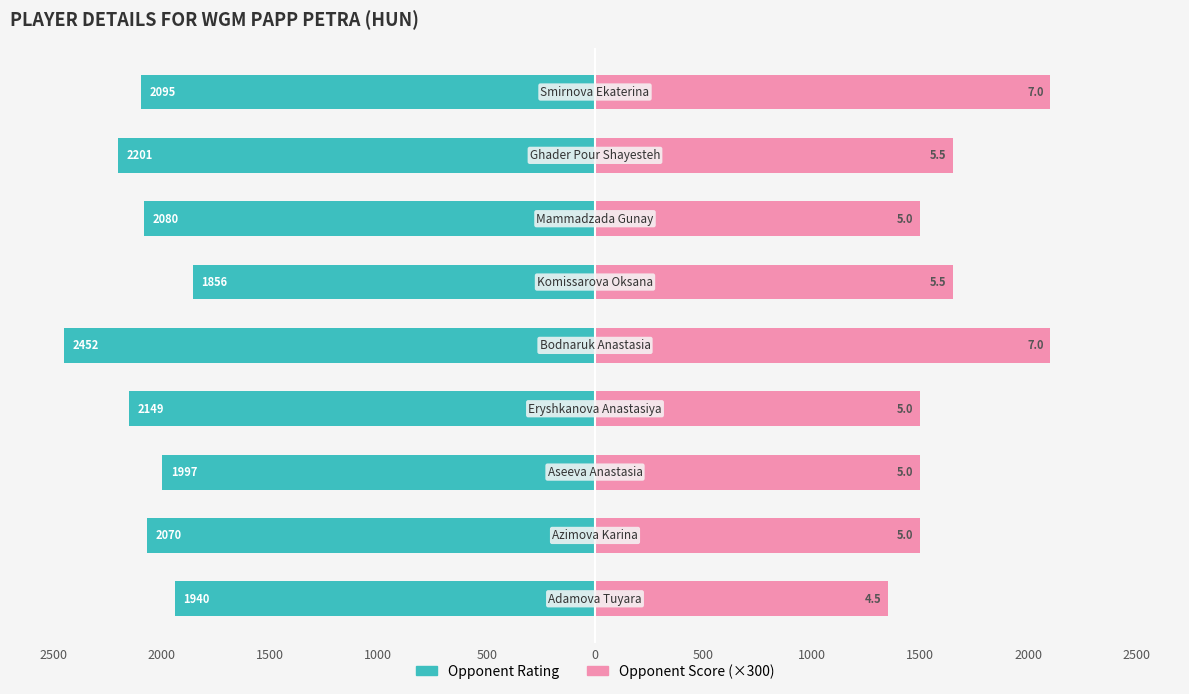

Which series changed the most between 2500 and 1500?

Opponent Score